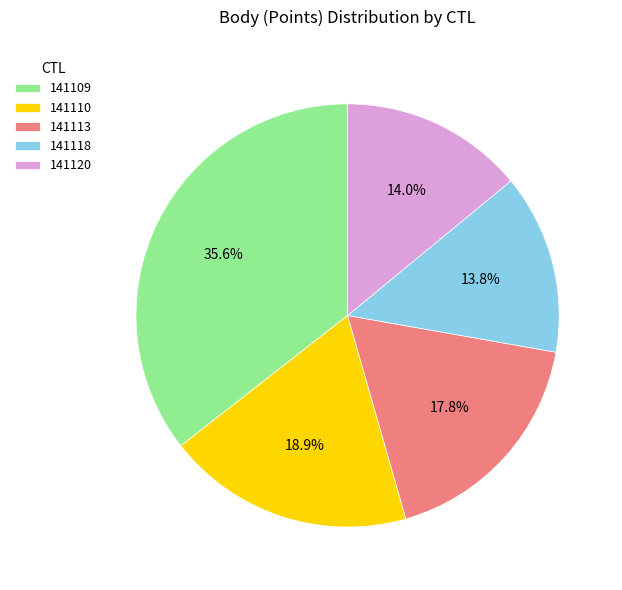

Does any single category account for the majority?

No